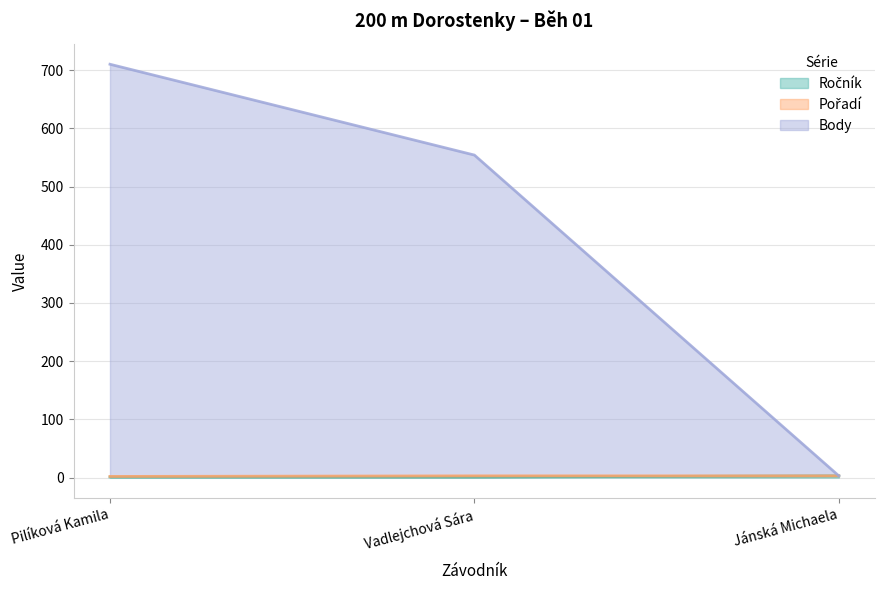

What is the difference between the Body values at Pilíková Kamila and Jánská Michaela?

707